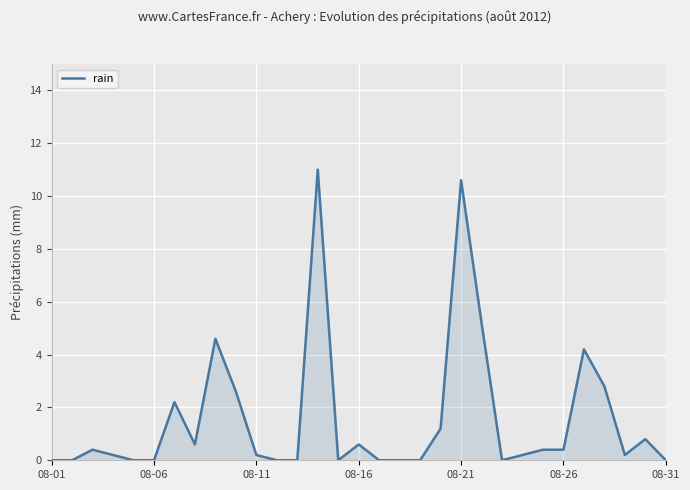

What is the difference between the maximum and minimum values?

11.0